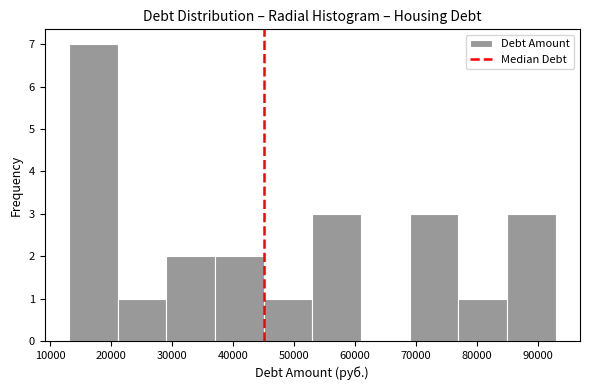

Which range on the x-axis has the tallest bar?

13000 to 21000